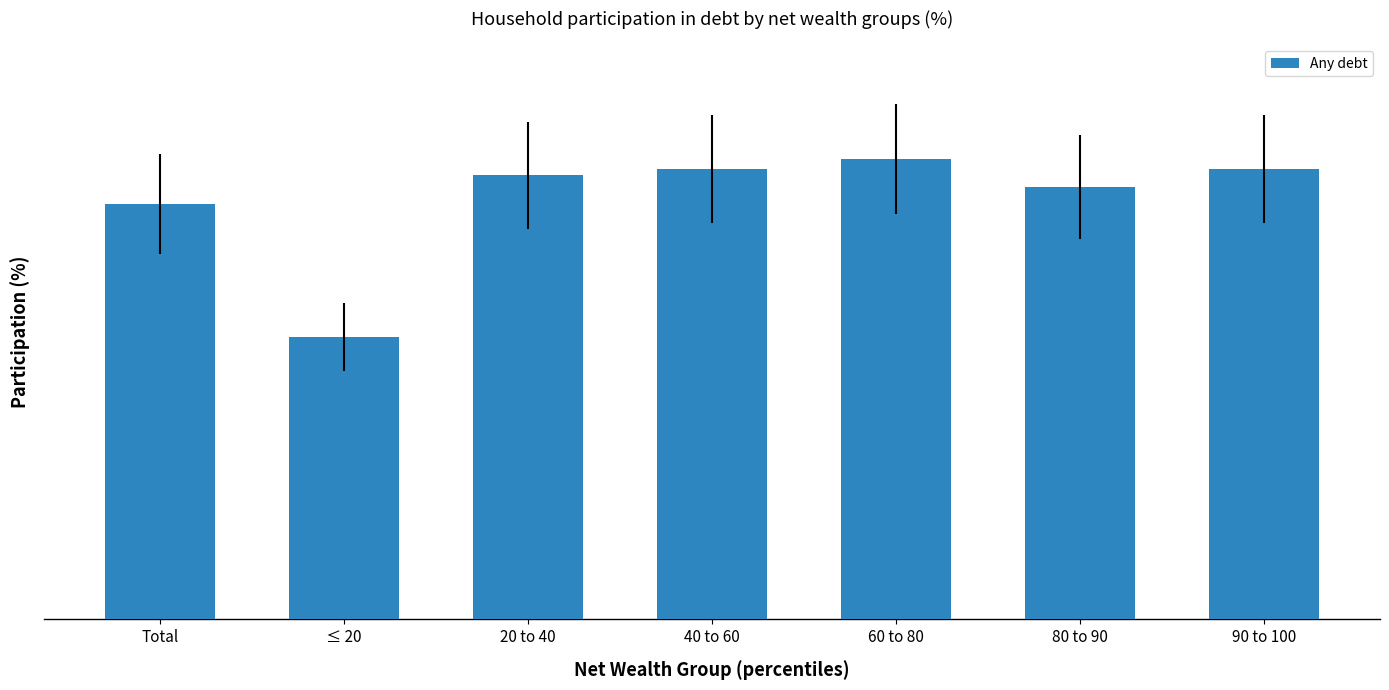

Reading left to right, list all the values displayed in this chart.

46.6	31.7	49.8	50.5	51.6	48.5	50.5